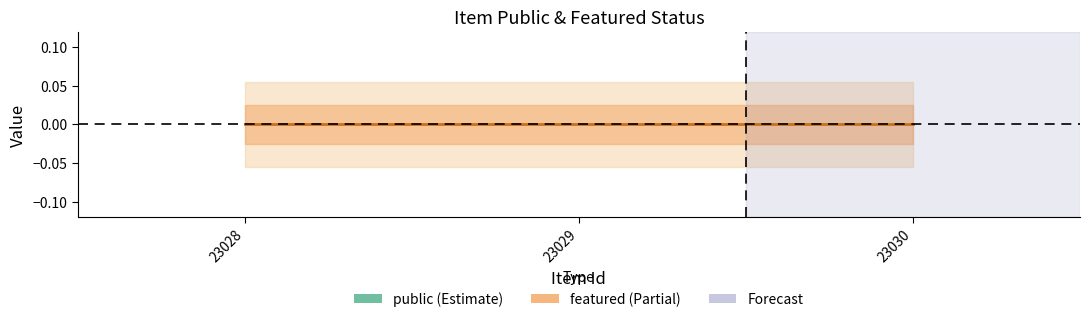

Is this an area chart (filled region under the line)?

No